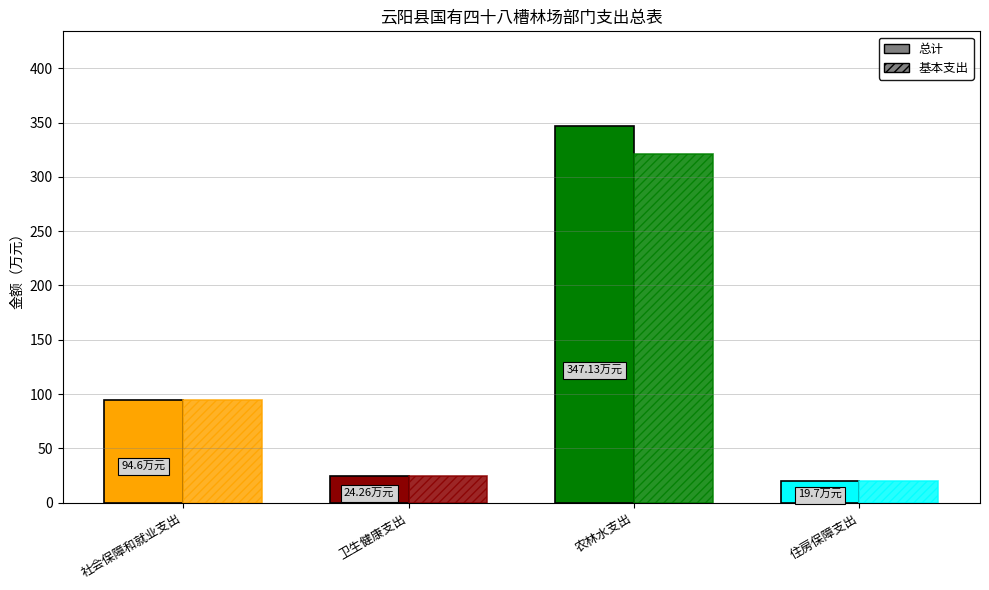

At how many categories does at least one series exceed 97?

1